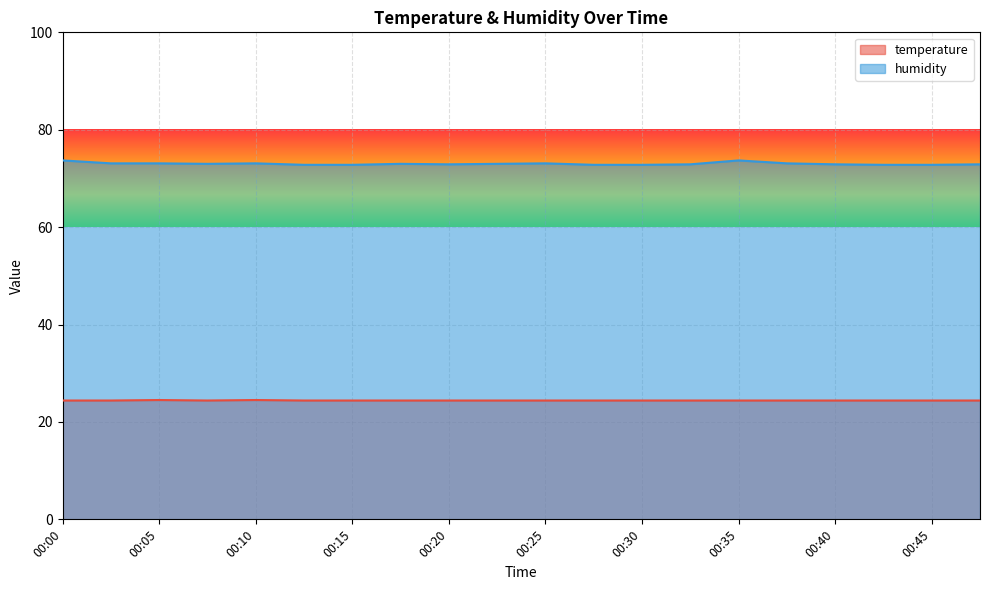

What is the difference between the maximum and minimum values in the humidity series?

0.9